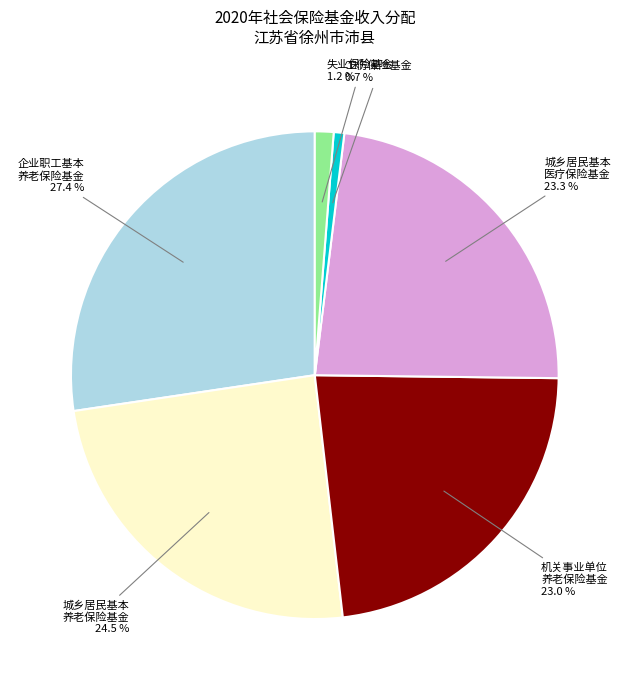

Is there a majority slice in this chart?

No